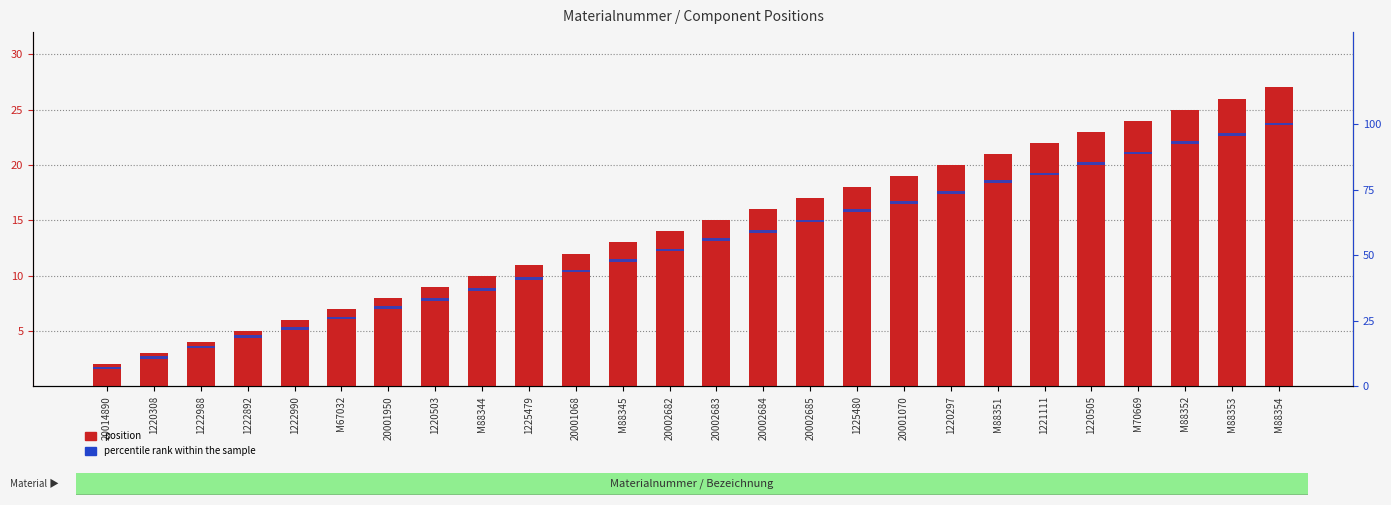

Between M88351 and M88353, which series saw the biggest shift?

position